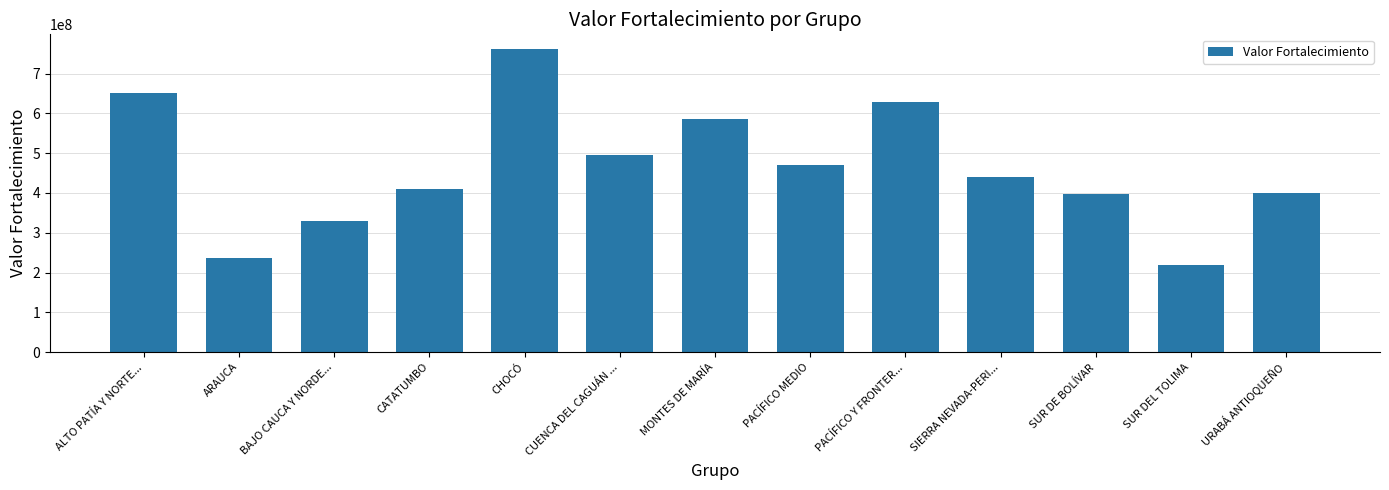

What is the label of the 4th bar from the right?

SIERRA NEVADA-PERI...